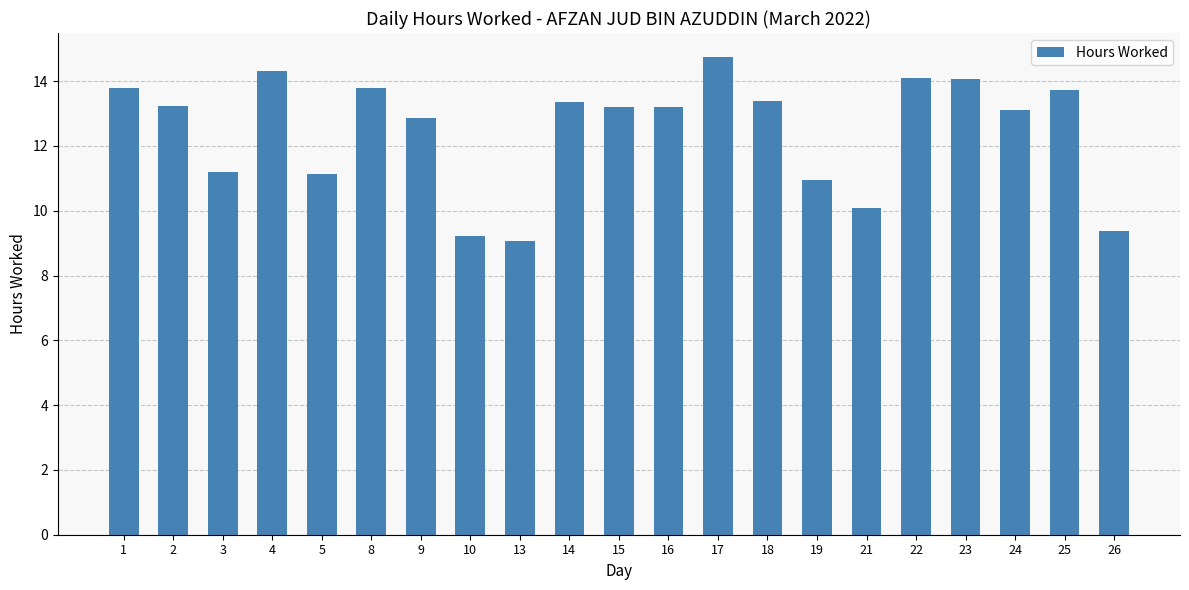

What is the smallest value displayed?

9.1